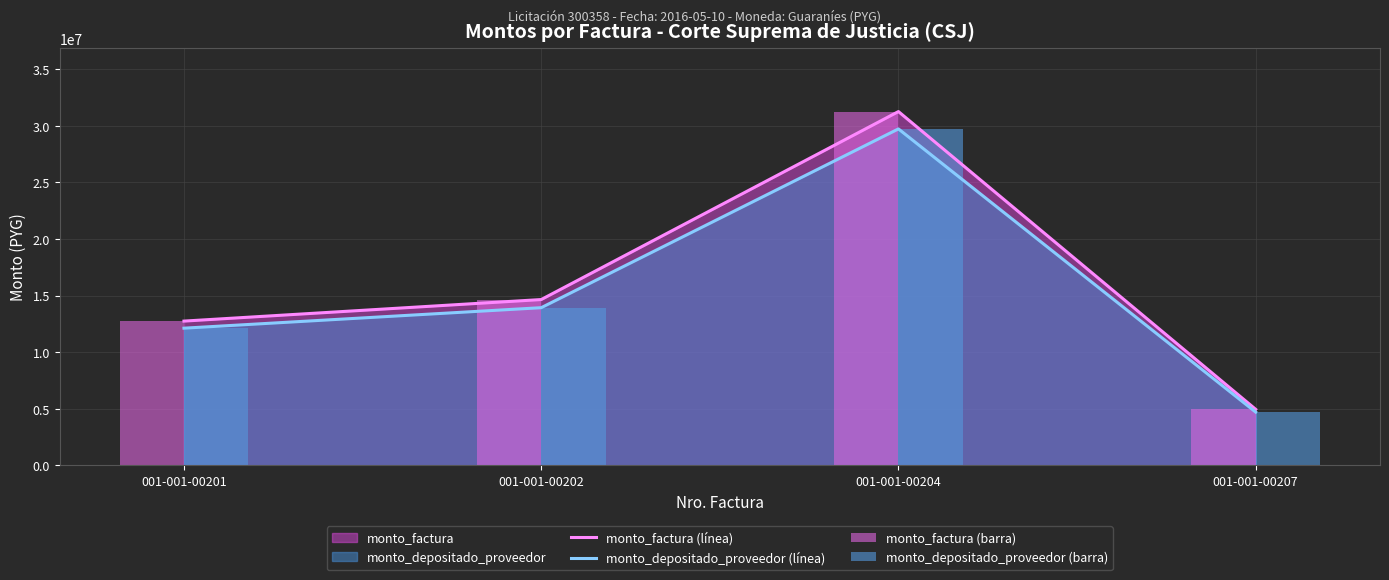

How many data points in monto_depositado_proveedor (línea) are above 13934261?

1